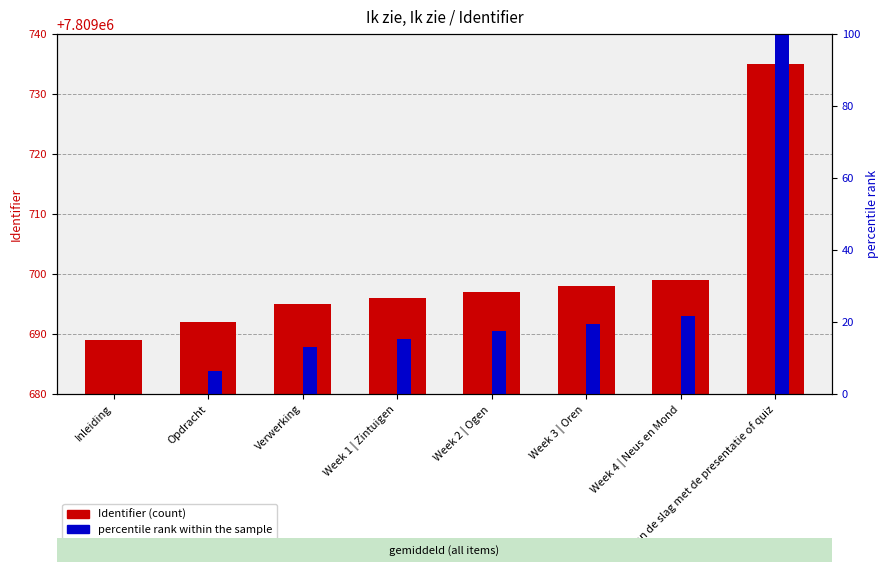

Count the number of data series in this chart.

2